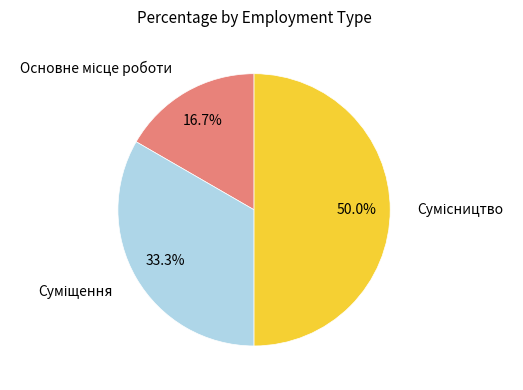

True or false: Основне місце роботи accounts for 17% of the total.

True